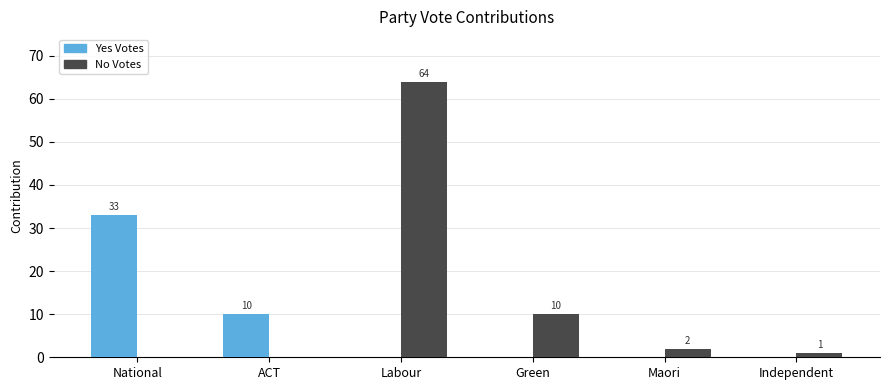

Which series has the largest total across all categories?

No Votes